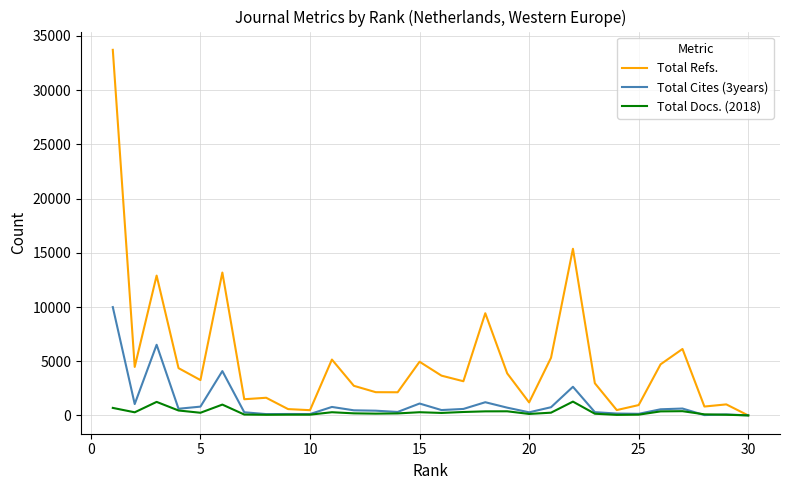

How many lines are shown in the chart?

3